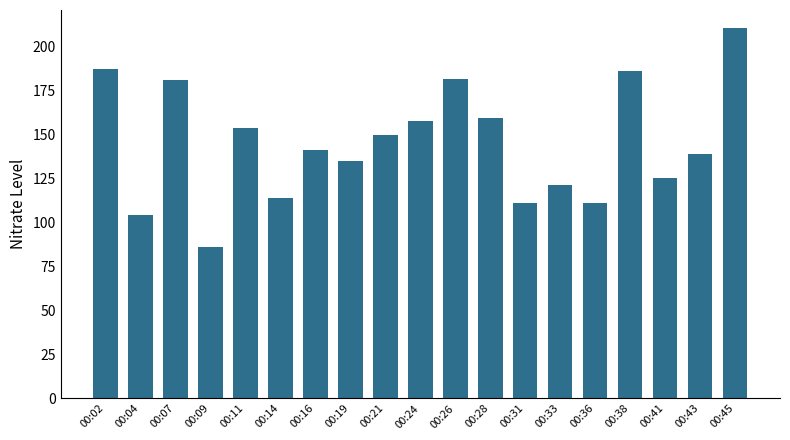

What is the maximum value shown in the chart?

210.4